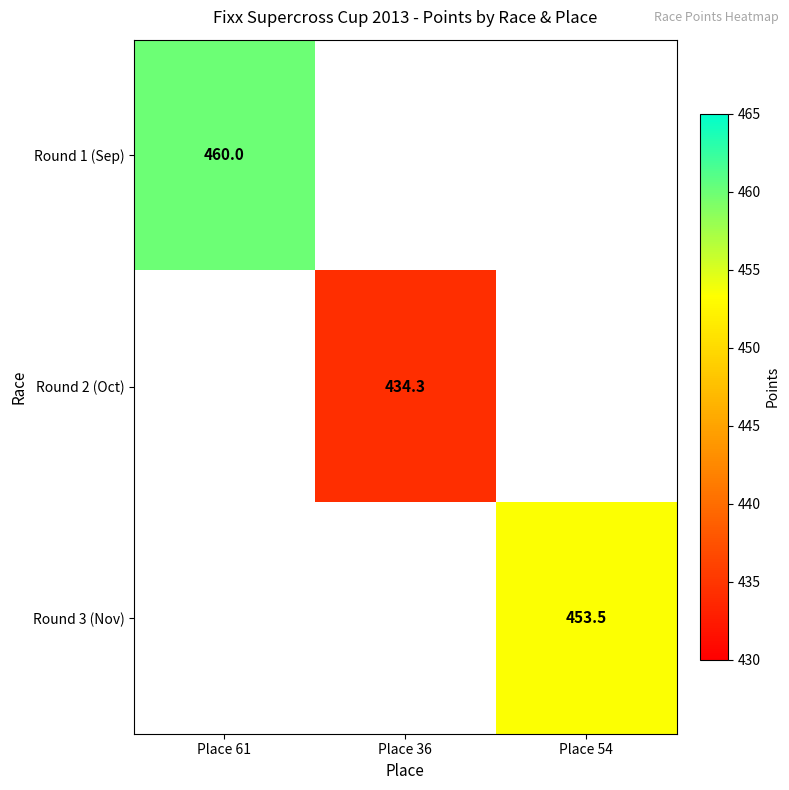

Is the value of Round 3 (Nov) at Place 54 greater than the value of Round 1 (Sep) at Place 61?

No